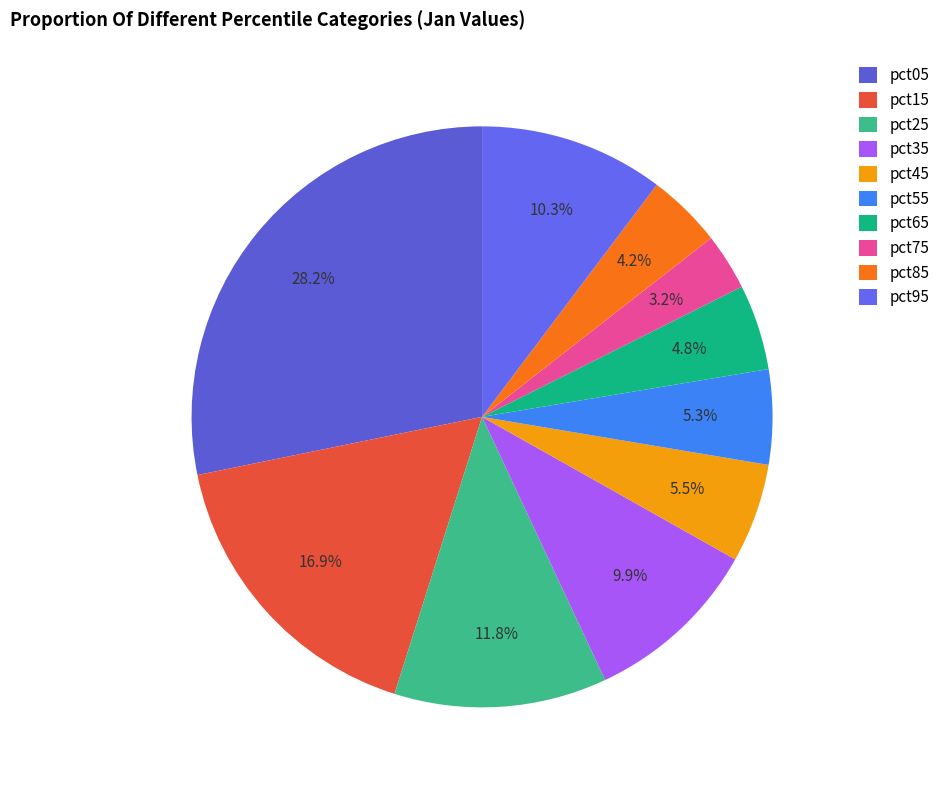

What is the total percentage of pct15 and pct95?

27.2%